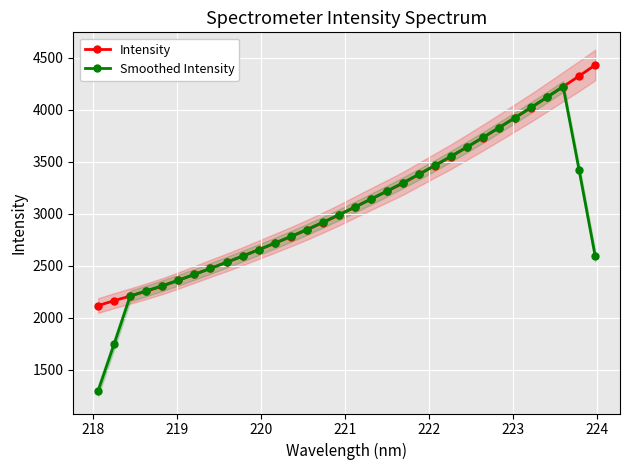

What is the value of the Smoothed Intensity point at the 29th from the left?

4121.6